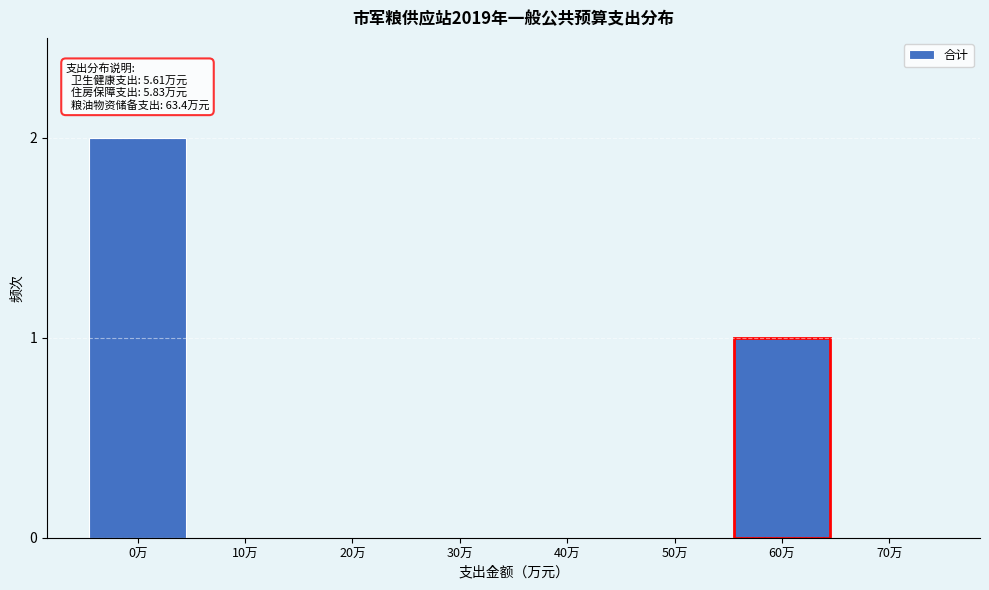

Reading right to left, list all the values displayed in this chart.

70万=0	60万=1	50万=0	40万=0	30万=0	20万=0	10万=0	0万=2